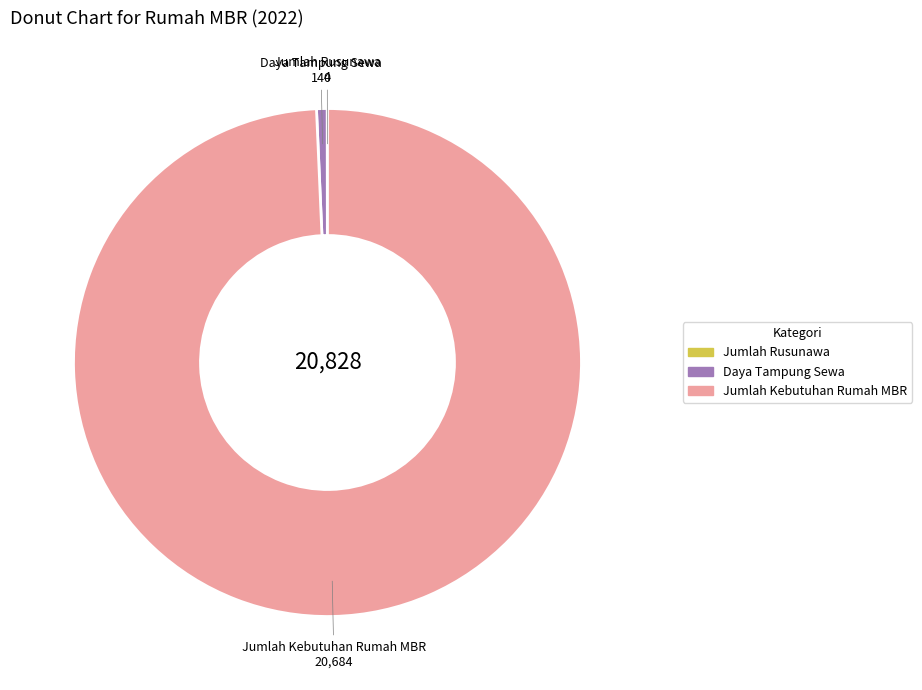

Does any single category account for the majority?

Yes